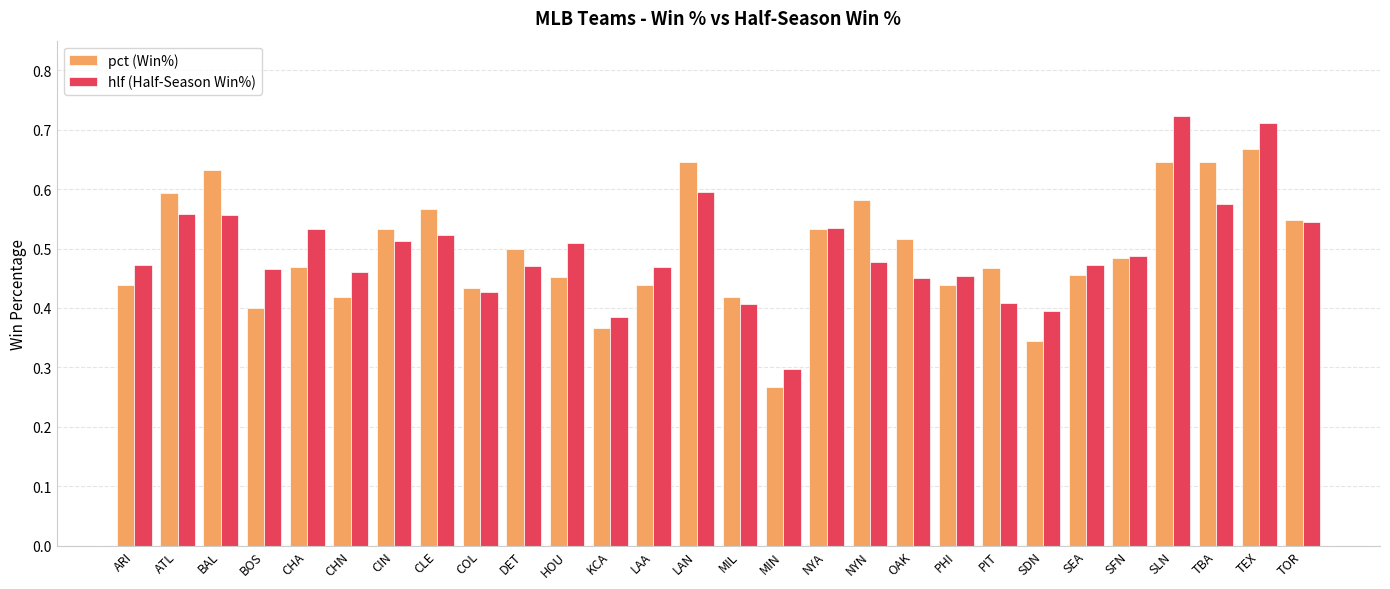

What is the total value across all series at LAN?

1.2